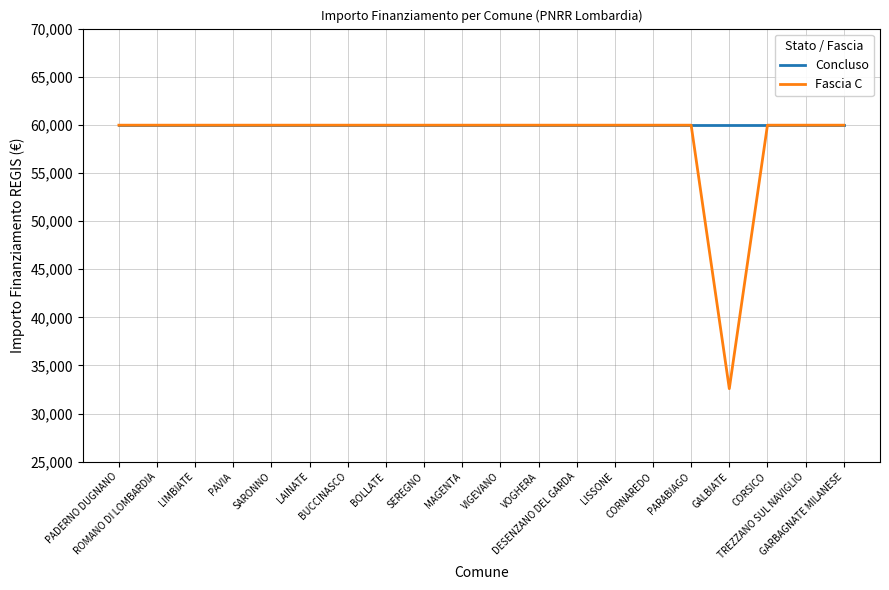

True or false: Concluso has a value of 59966 at CORNAREDO.

True